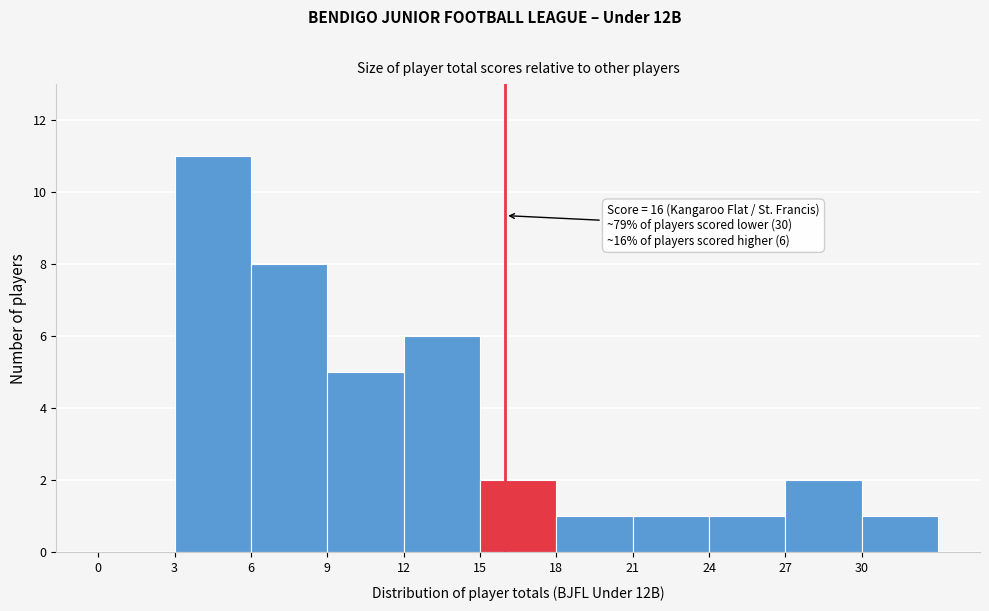

Over which range of the x-axis is the bar tallest?

3 to 6